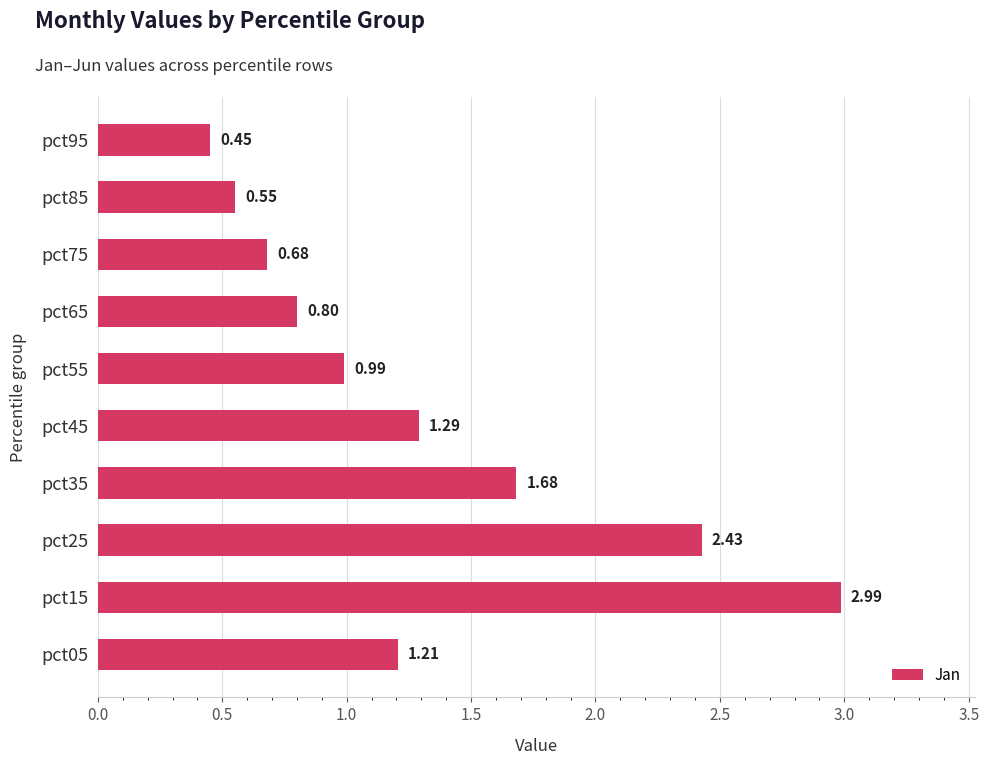

Count the number of categories in the chart.

10